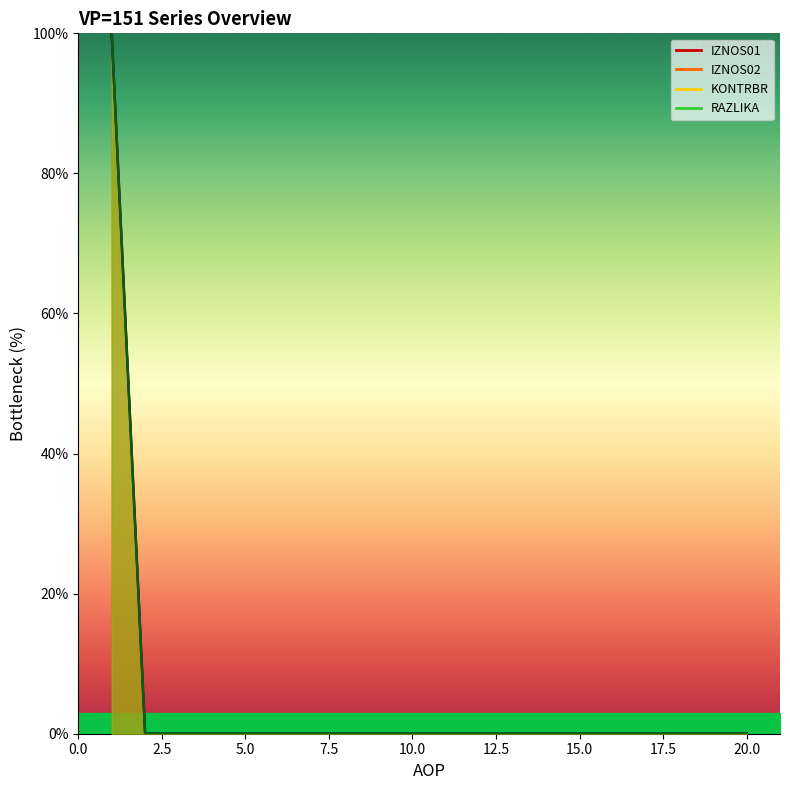

At which label does IZNOS02 reach its minimum?

2